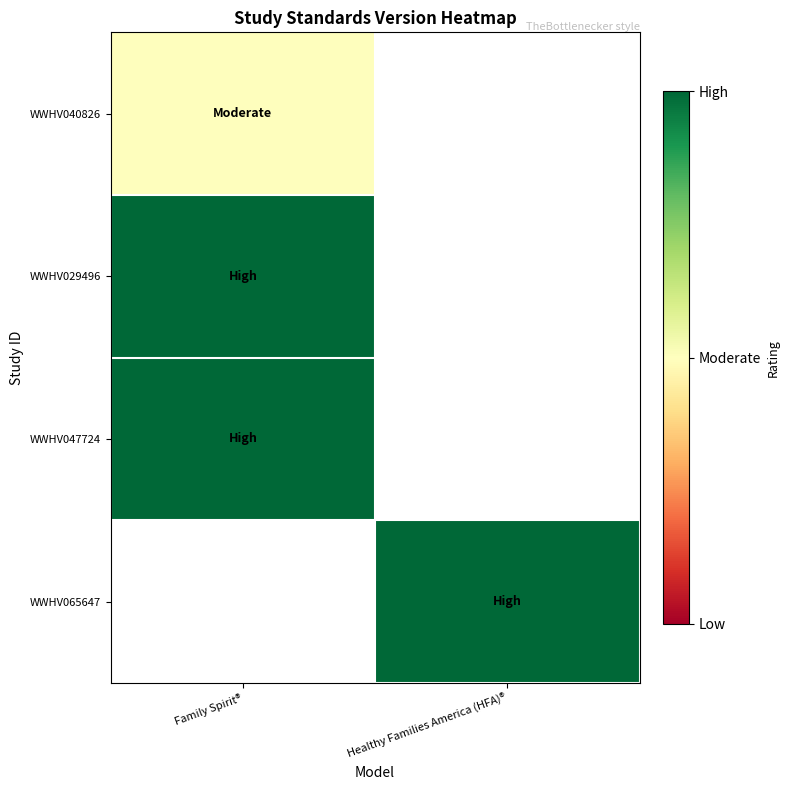

Which series has the widest spread of values?

WWHV040826